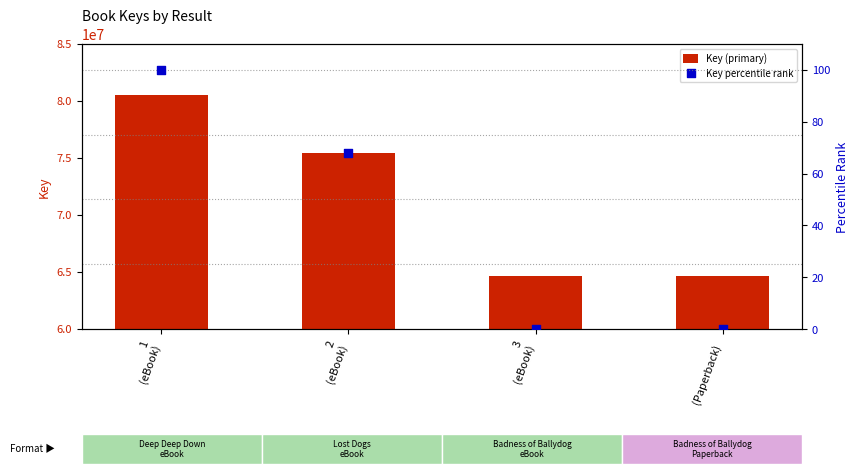

What are all the series names shown in the legend?

Key (primary), Key percentile rank